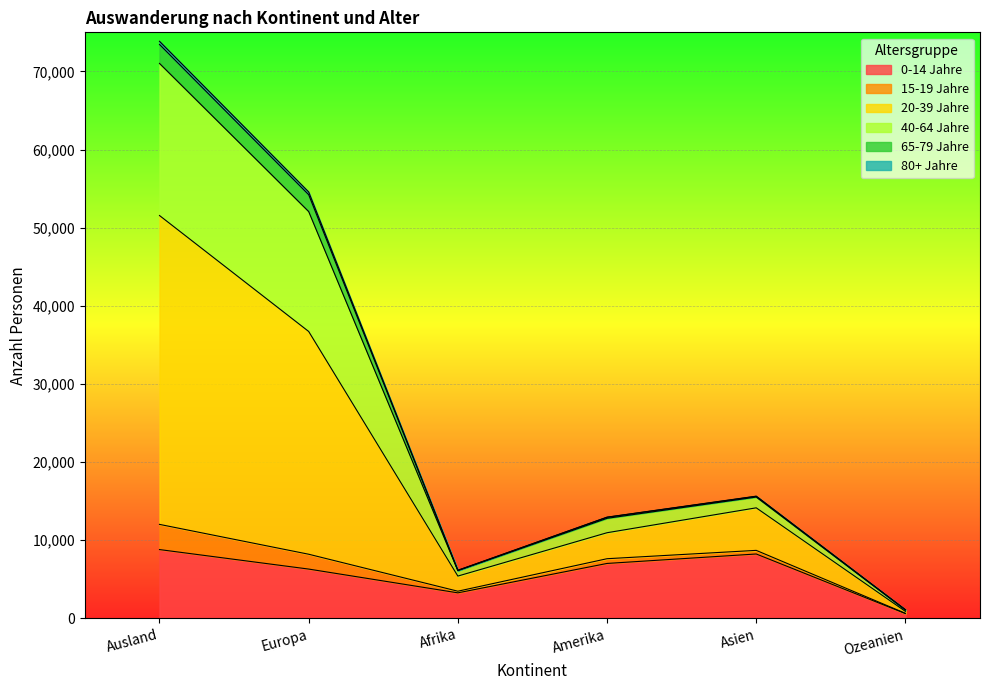

Which series has the largest total across all categories?

20-39 Jahre